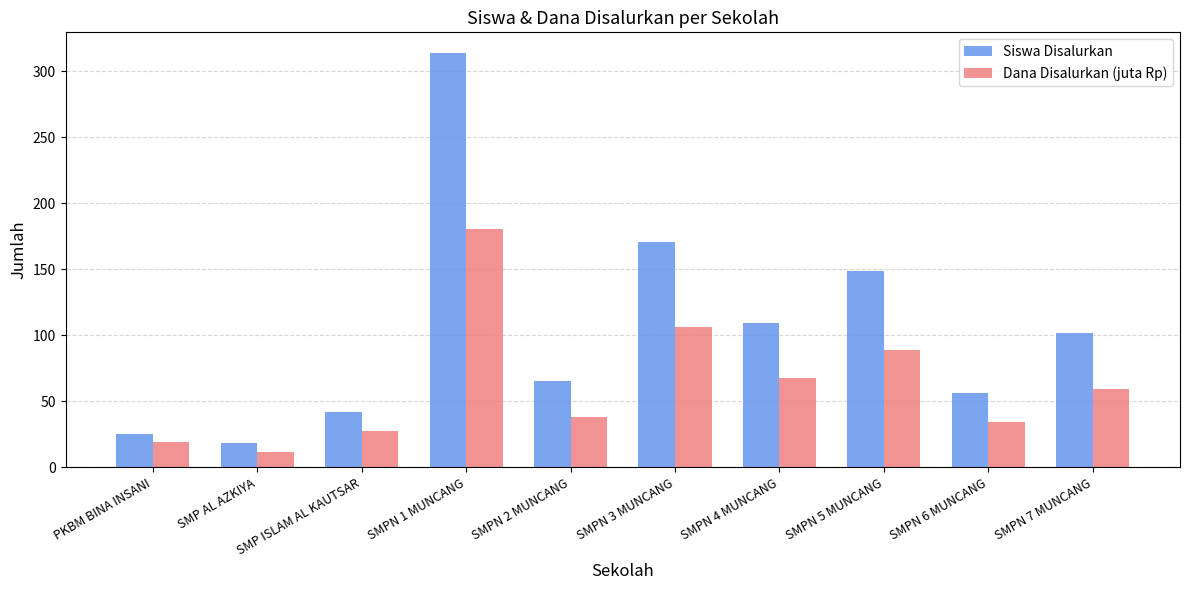

What is the label of the 1st bar from the left?

PKBM BINA INSANI